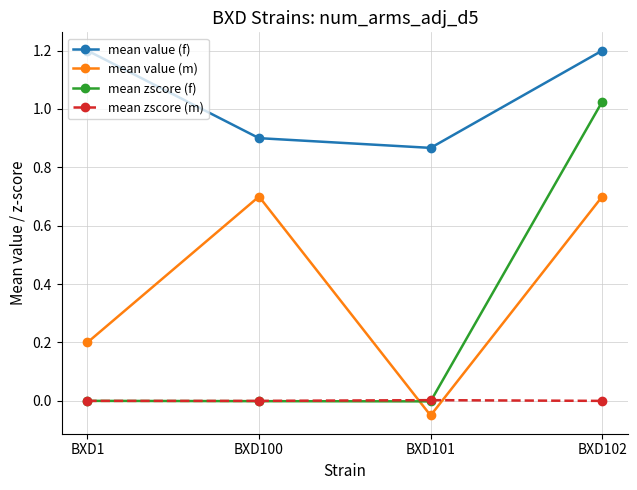

Which series changed the most between BXD1 and BXD100?

mean value (m)